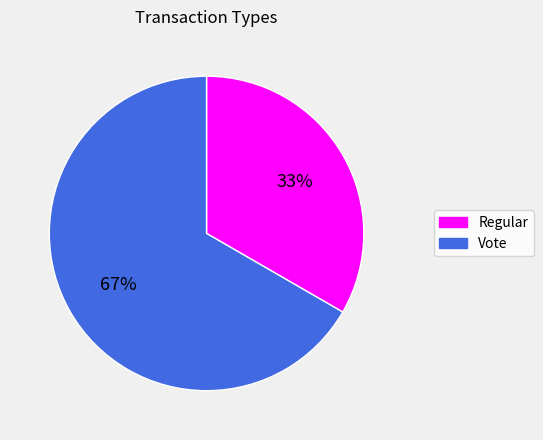

Which slice is the largest?

Vote